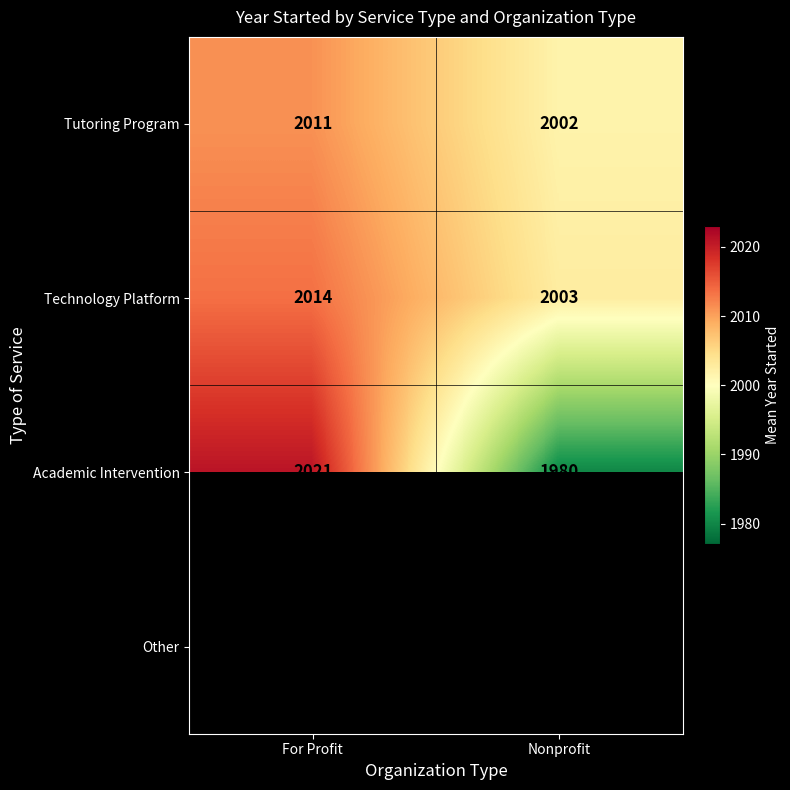

At how many categories does at least one series exceed 1992?

2